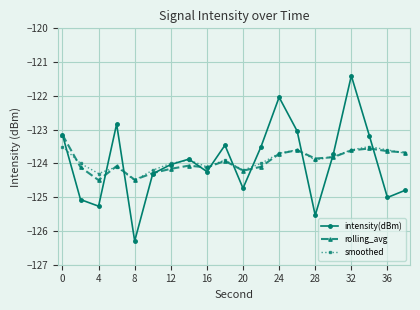

True or false: rolling_avg and intensity(dBm) intersect in this chart.

True